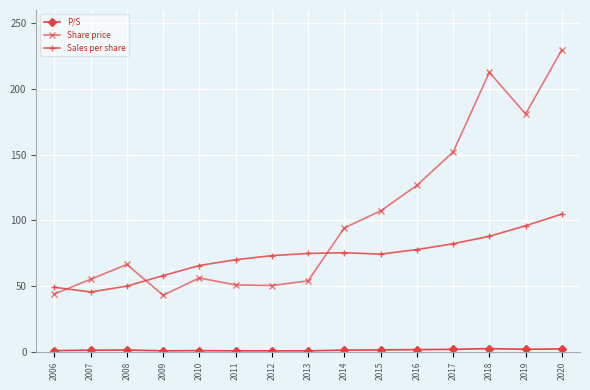

At which label does Share price first exceed 66?

2008